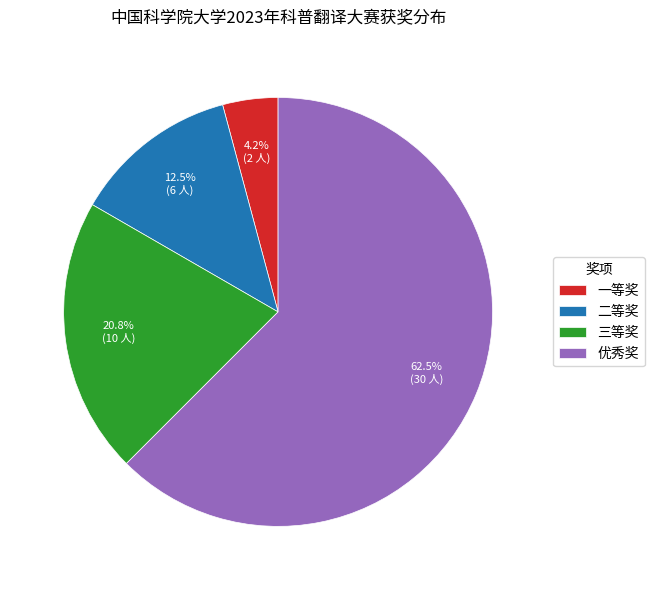

Between 一等奖 and 优秀奖, which is larger?

优秀奖